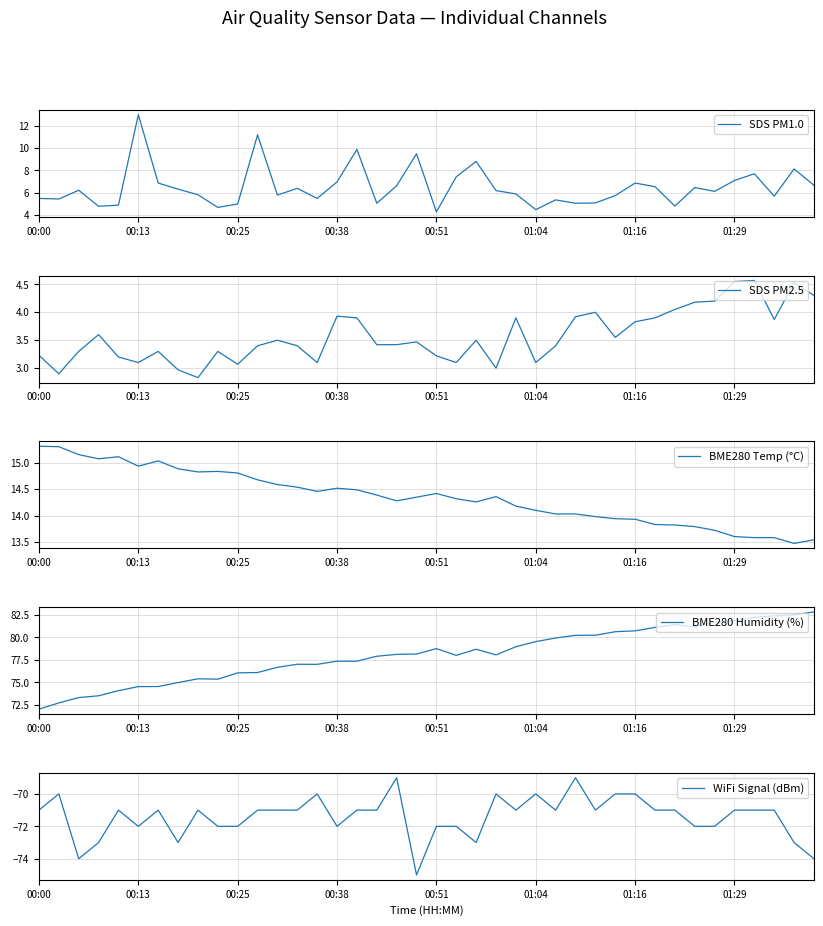

What is the highest value of the SDS PM1.0 series?

13.0